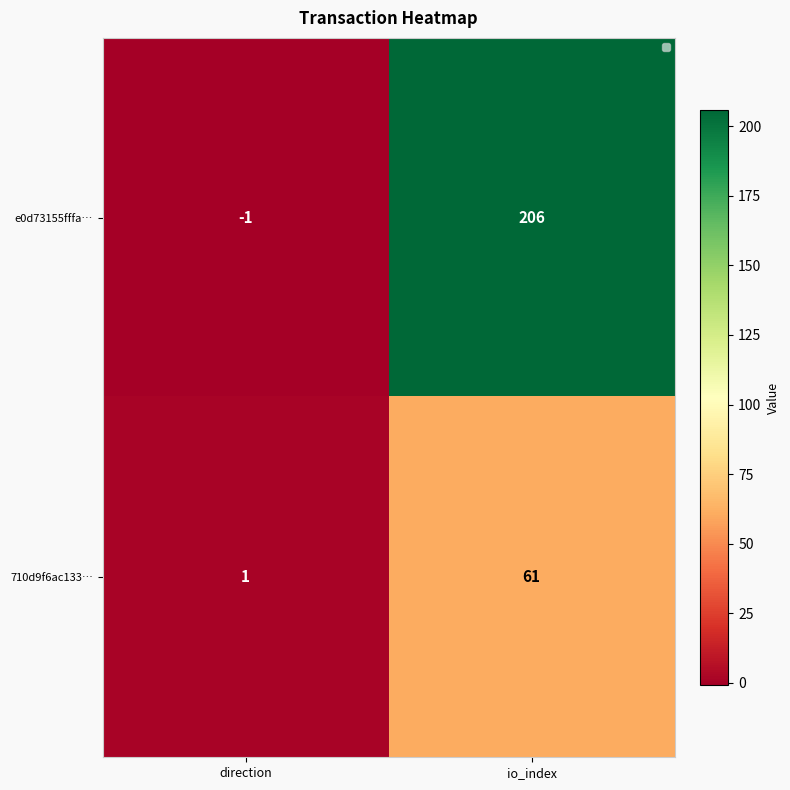

What is the average value of the 710d9f6ac133… series?

31